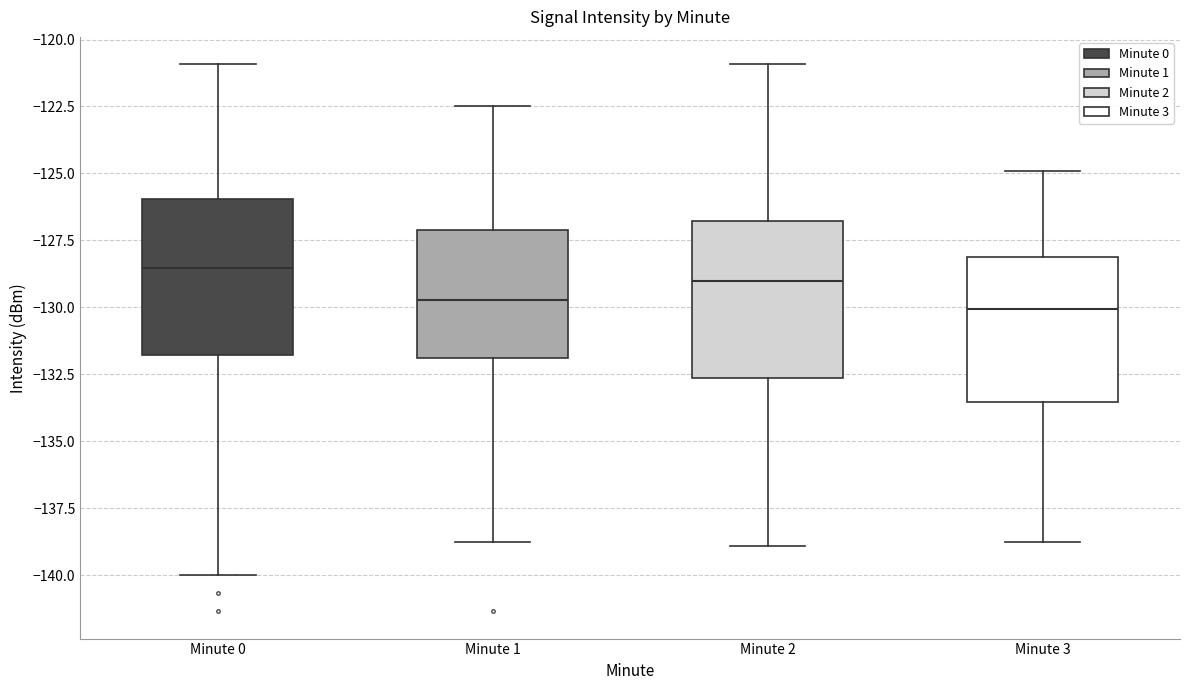

Reading left to right, read every box against the y-axis: the position of its median line, the range the box covers, and the ends of its whiskers. The values are not printed on the chart, so give them approximately, as read against the axis.

Minute 0: median -128.5, box -132.0 to -126.0, whiskers -140.0 to -121.0
Minute 1: median -129.5, box -132.0 to -127.0, whiskers -139.0 to -122.5
Minute 2: median -129.0, box -132.5 to -127.0, whiskers -139.0 to -121.0
Minute 3: median -130.0, box -133.5 to -128.0, whiskers -139.0 to -125.0